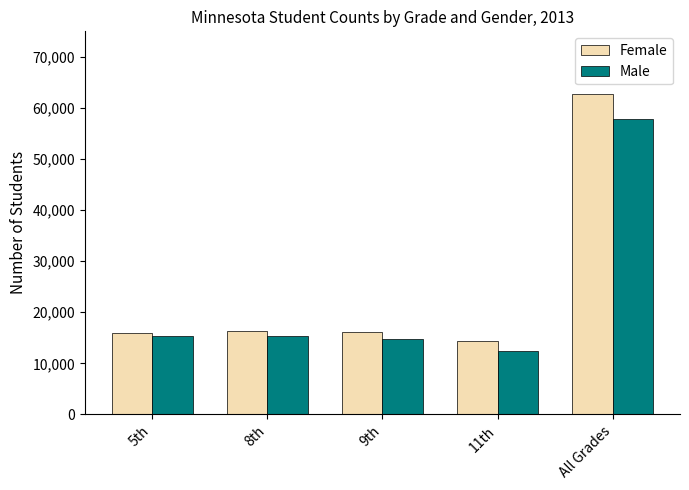

Read the Male value at 11th, to the nearest 10.

12460